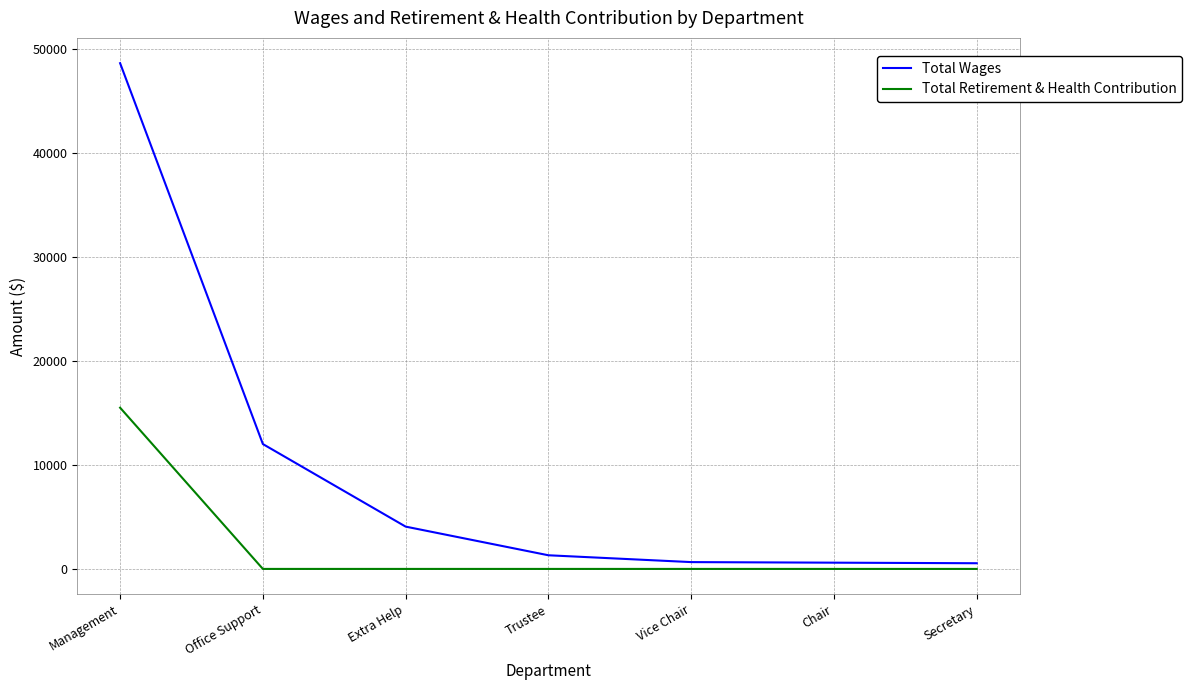

At which label does Total Retirement & Health Contribution reach its peak?

Management